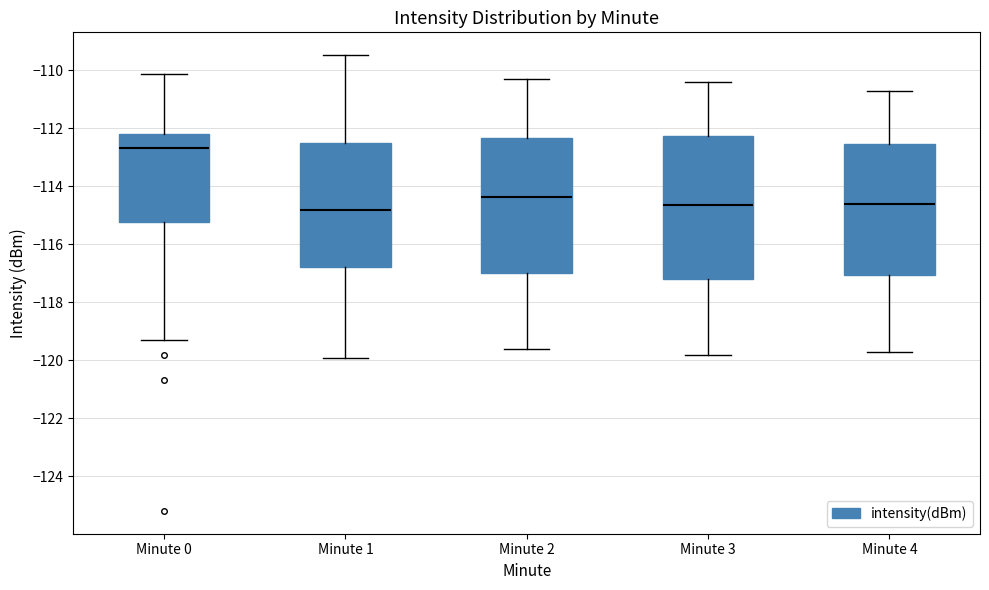

Reading left to right, transcribe this box plot: for each box, give where its median line is, the range the box spans, and where its two whiskers end, as read against the y-axis. The values are not printed on the chart, so give them approximately, as read against the axis.

Minute 0: median -112.6, box -115.2 to -112.2, whiskers -119.2 to -110.2
Minute 1: median -114.8, box -116.8 to -112.4, whiskers -120.0 to -109.4
Minute 2: median -114.4, box -117.0 to -112.4, whiskers -119.6 to -110.2
Minute 3: median -114.6, box -117.2 to -112.2, whiskers -119.8 to -110.4
Minute 4: median -114.6, box -117.0 to -112.6, whiskers -119.6 to -110.6